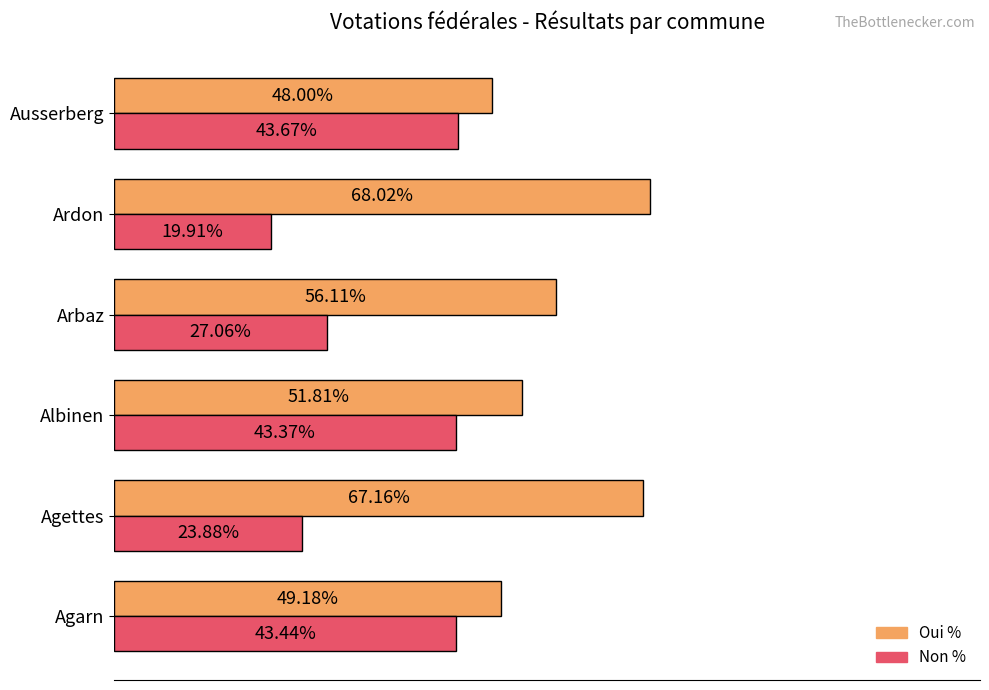

Which series has the largest total across all categories?

Oui %